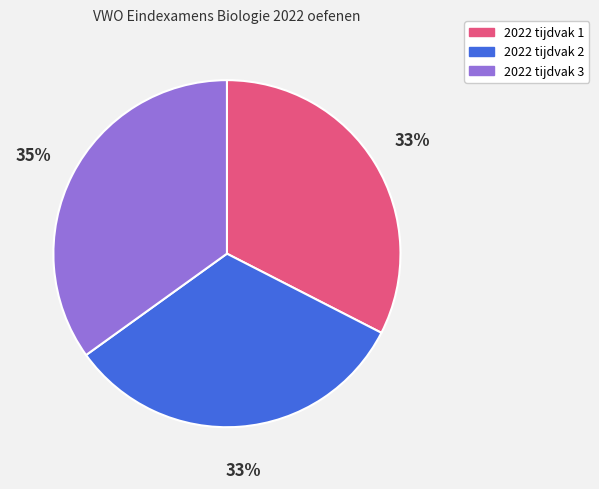

What is the ratio of the value at 2022 tijdvak 2 to the value at 2022 tijdvak 3?

0.9